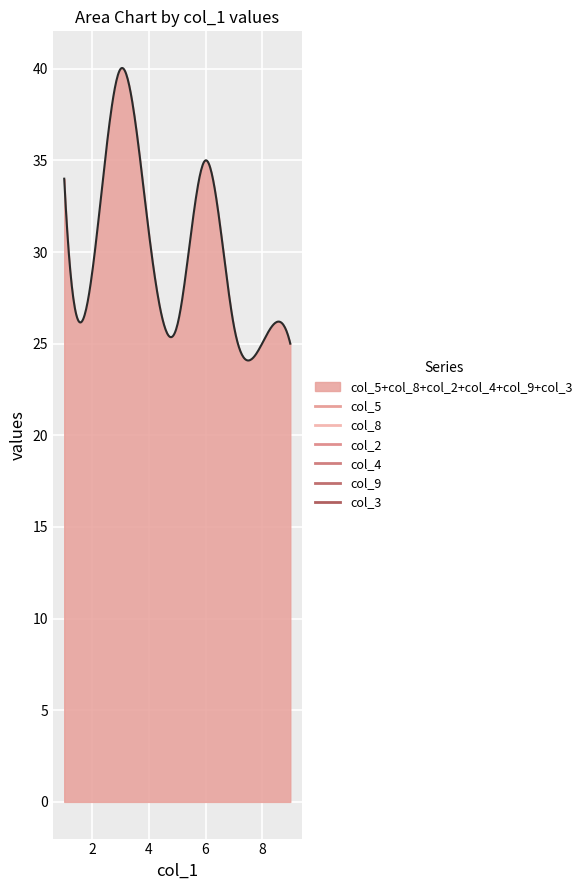

How many lines are shown in the chart?

1